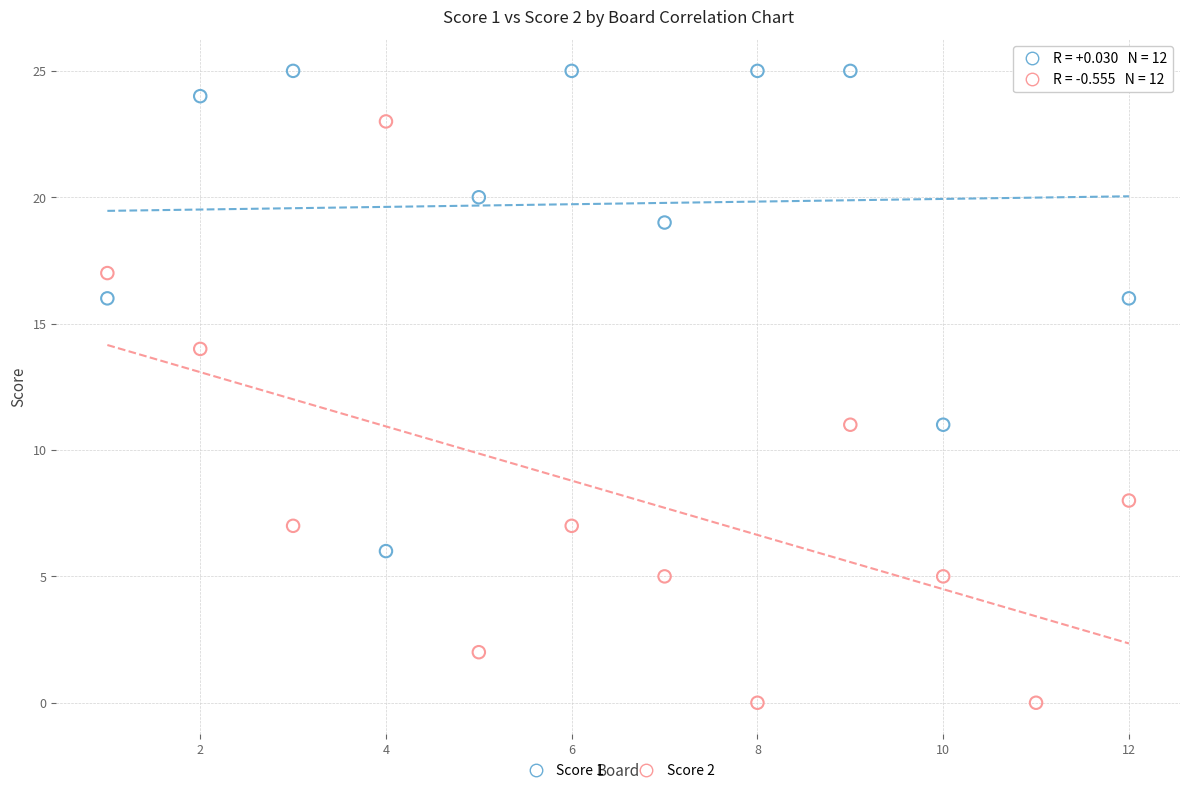

Which series contains the highest Y value?

Score 1